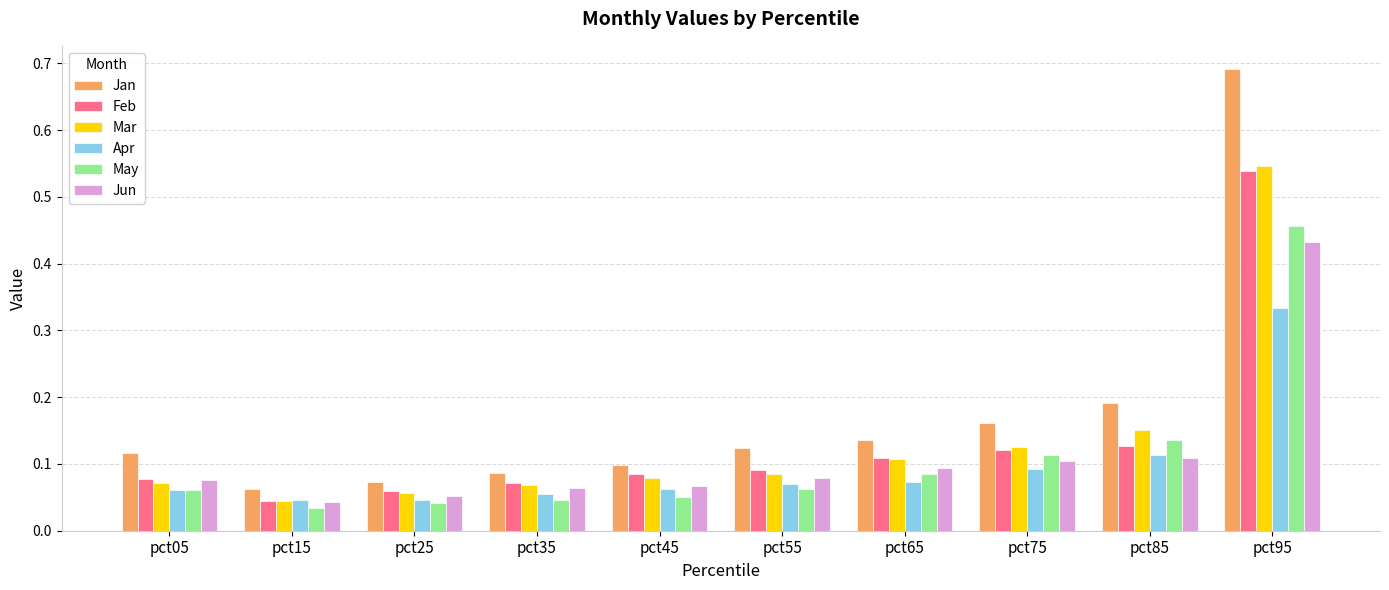

What is the difference between the maximum and minimum values in the Jan series?

0.6